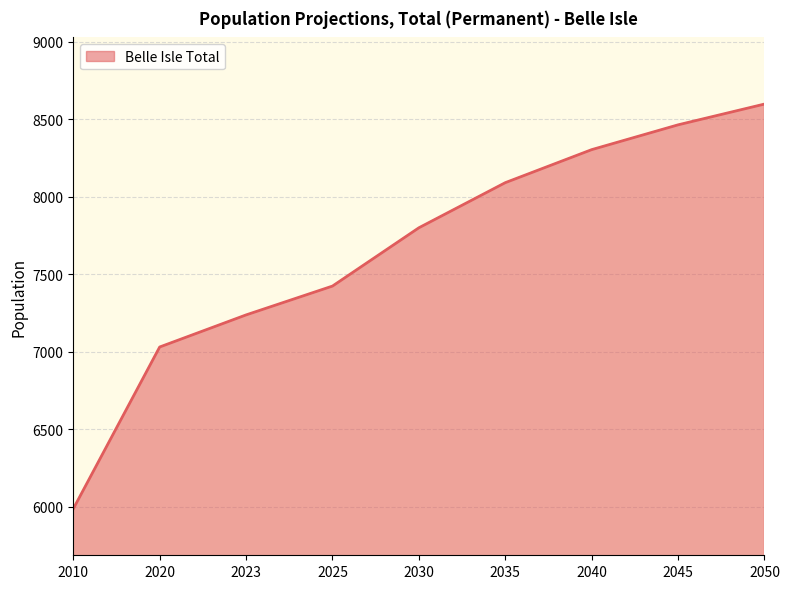

Approximately how many times larger is the value at 2025 compared to 2050?

0.9